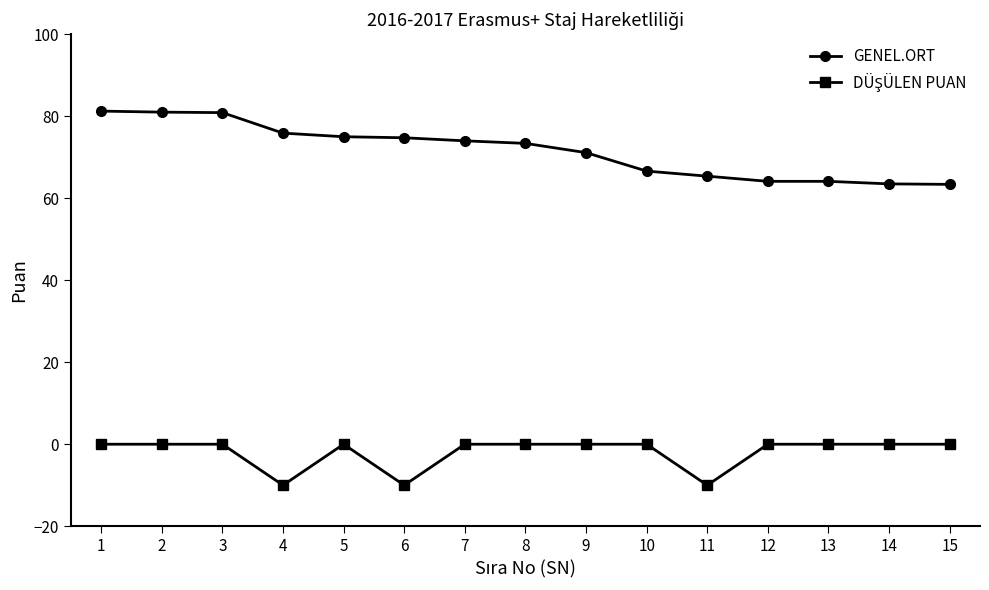

The value of GENEL.ORT at 10 is 39.4. True or false?

False